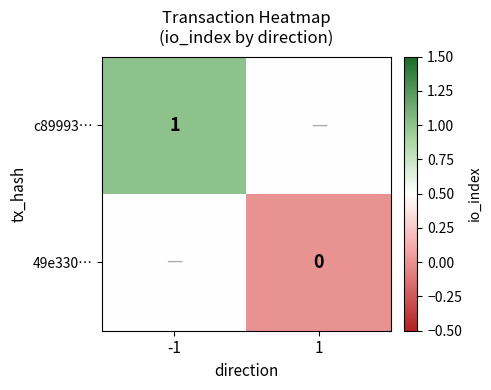

True or false: c89993… has a value of 1.0 at -1.

True